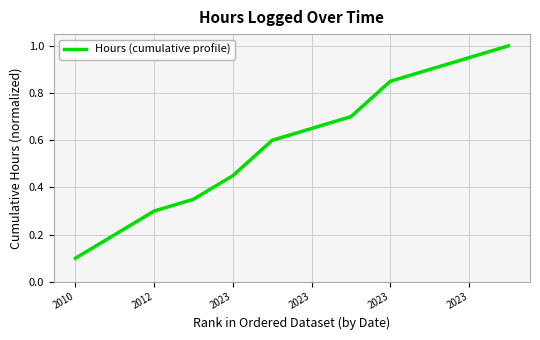

What is the greatest value displayed?

1.0